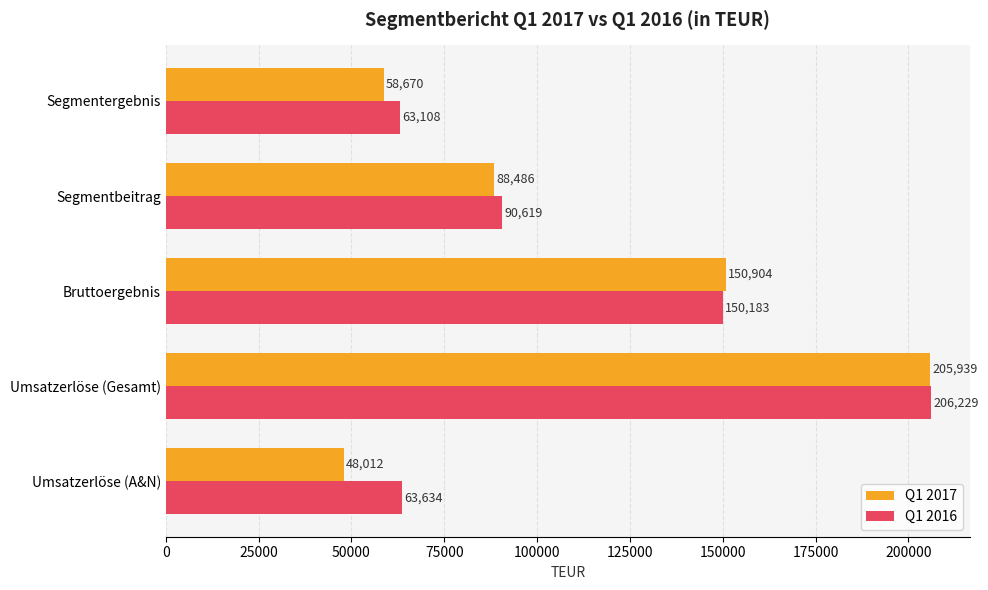

Count the number of data series in this chart.

2